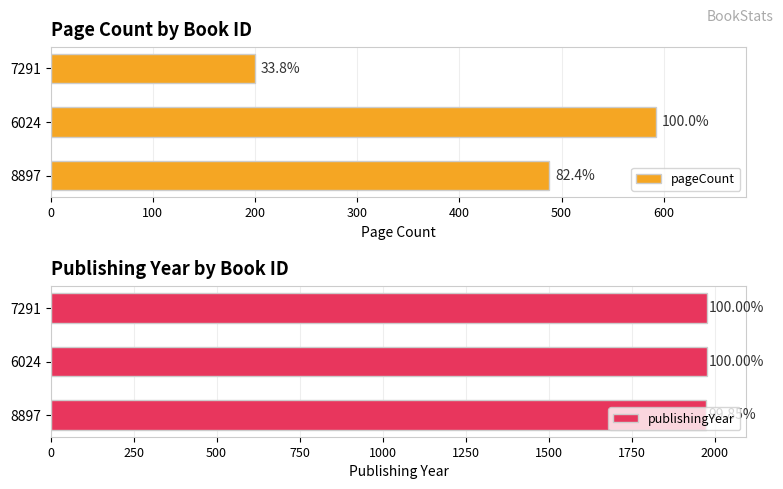

What are all the series names shown in the legend?

pageCount, publishingYear